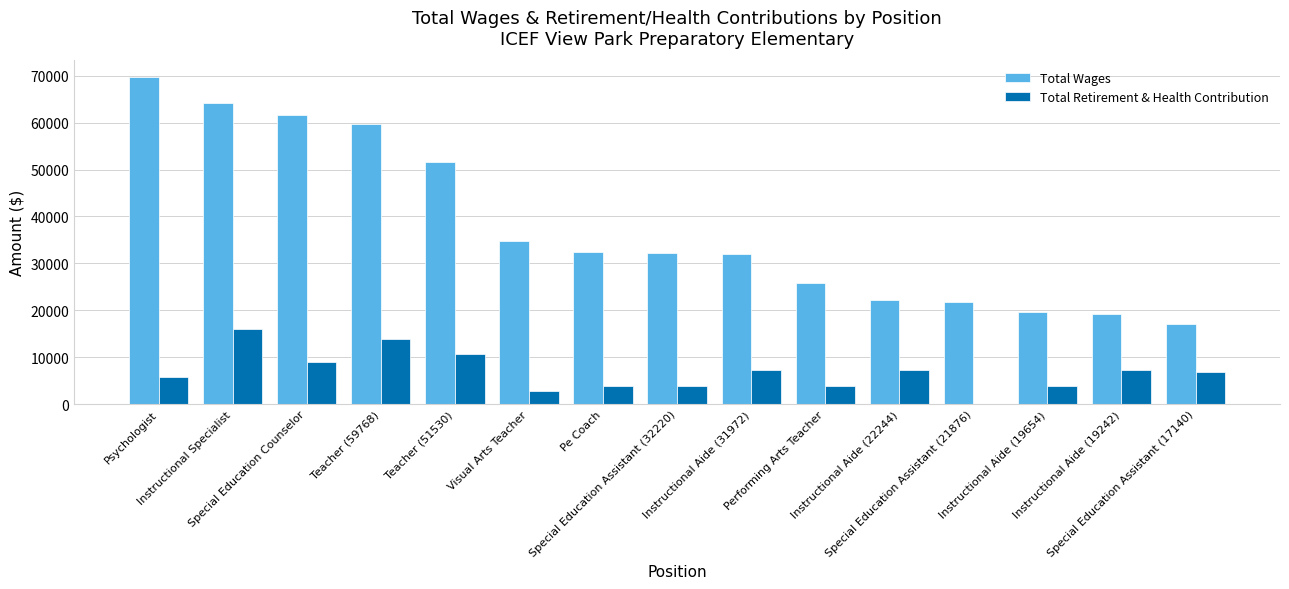

Between Teacher (51530) and Performing Arts Teacher, which series saw the biggest shift?

Total Wages